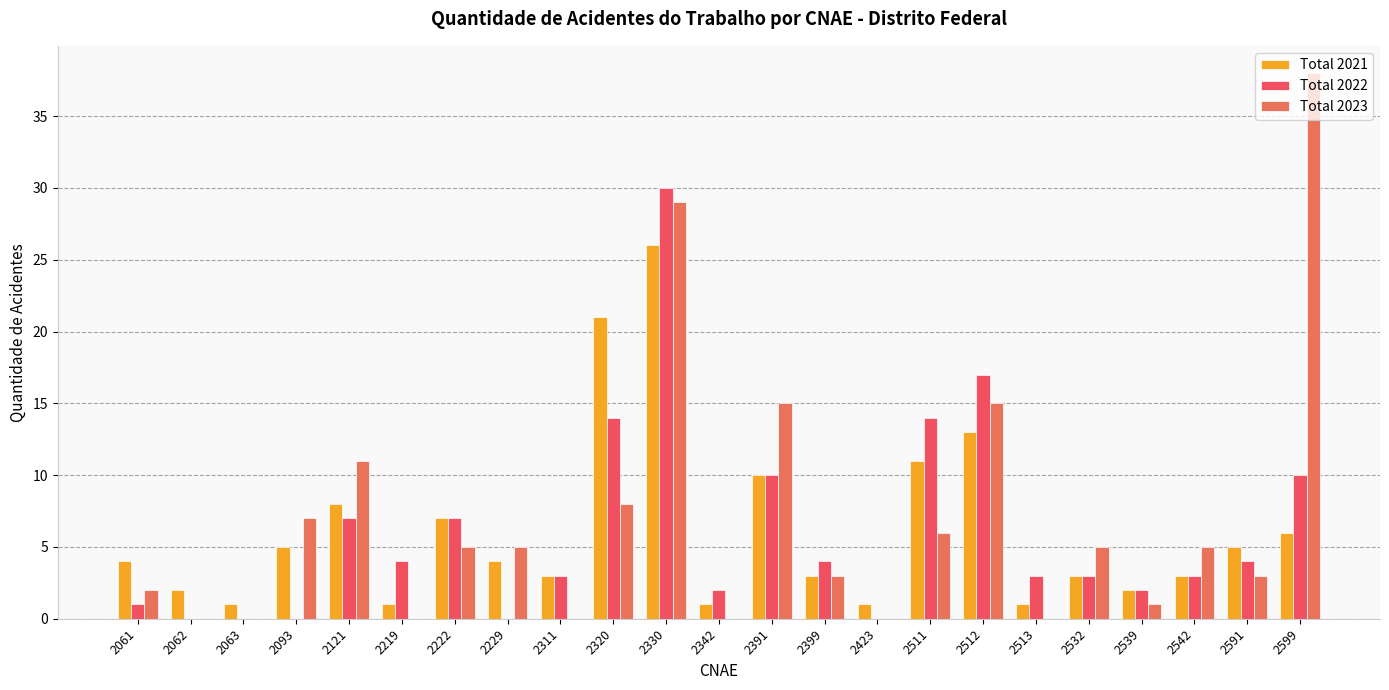

Between 2532 and 2542, which series saw the biggest shift?

Total 2021